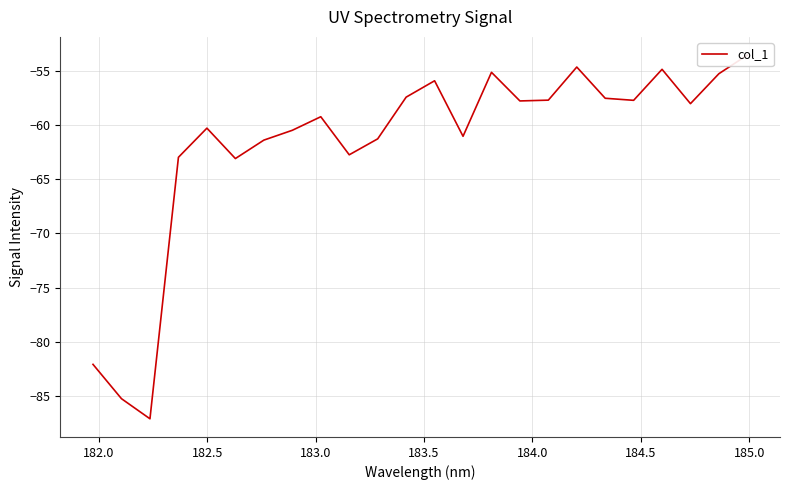

What is the difference between the second highest and second lowest values?

30.6